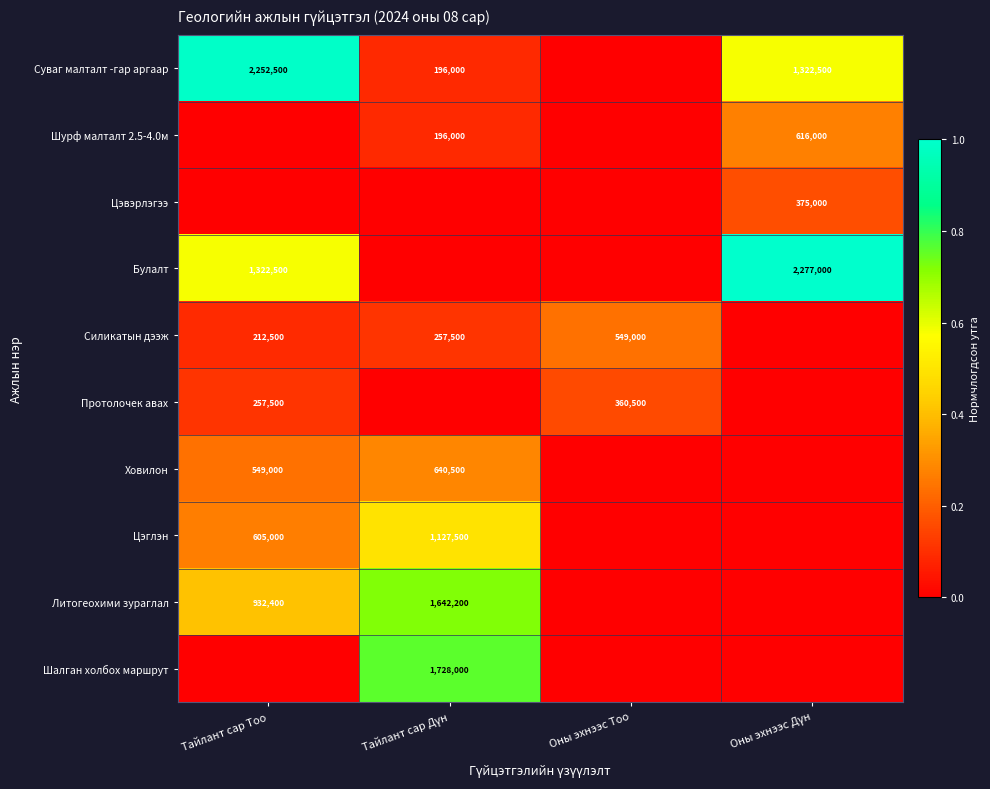

Is it true that Литогеохими зураглал equals 1289494 at Тайлант сар Тоо?

False